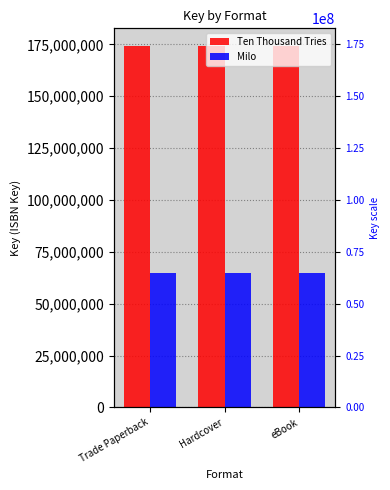

List the series in order of their overall mean, highest first.

Ten Thousand Tries, Milo